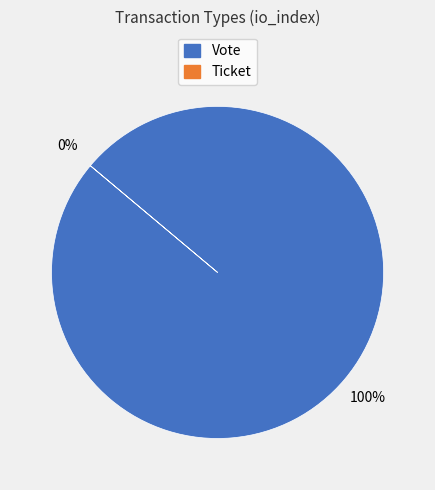

Which category accounts for the majority?

Vote